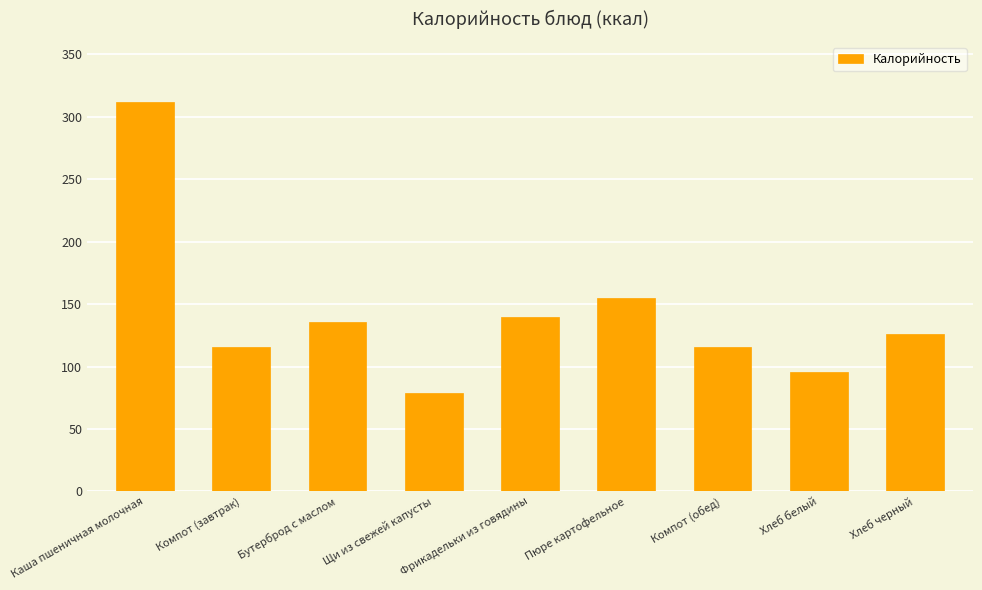

How many bars are there in total?

9